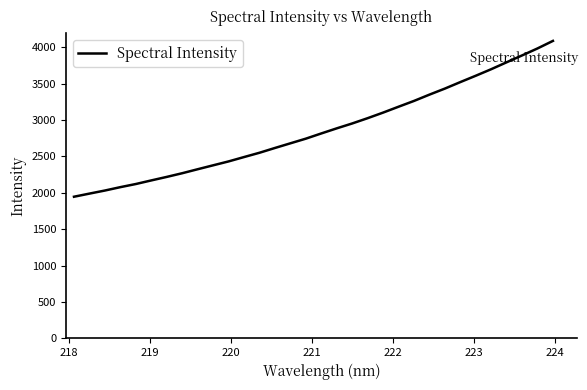

What is the difference between the maximum and minimum values?

2141.7